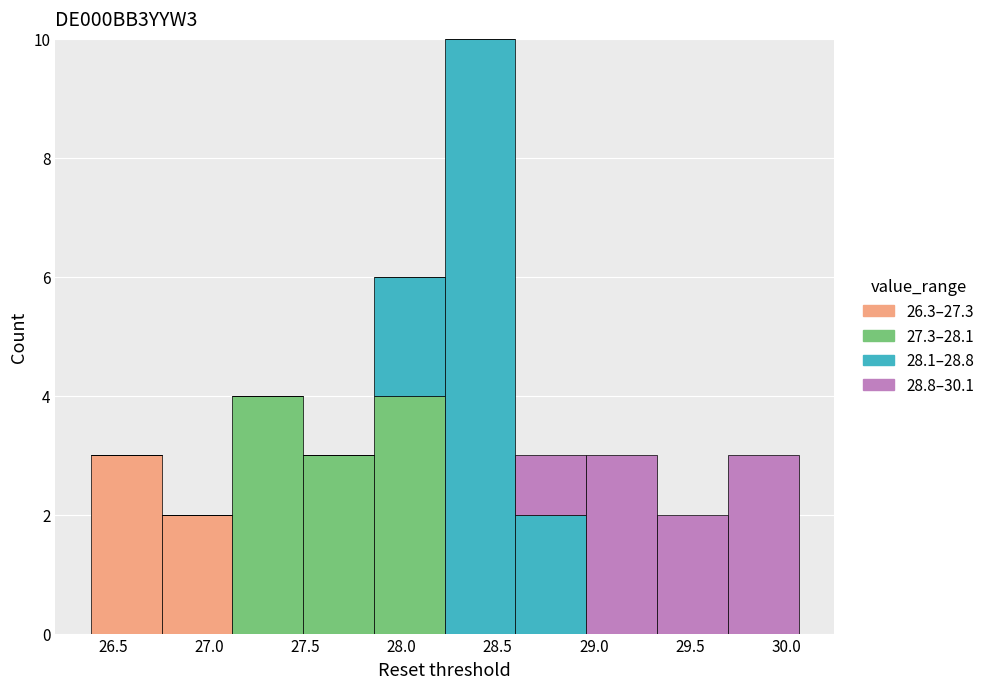

Which range on the x-axis has the tallest stacked bar (by total height)?

28.20 to 28.60